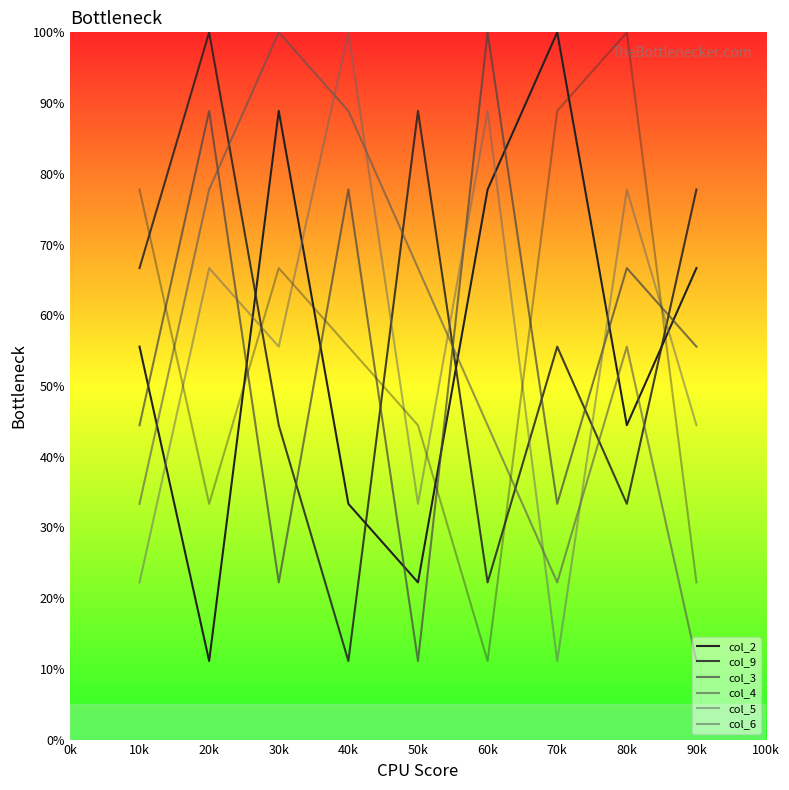

Does the chart have visible grid lines?

No